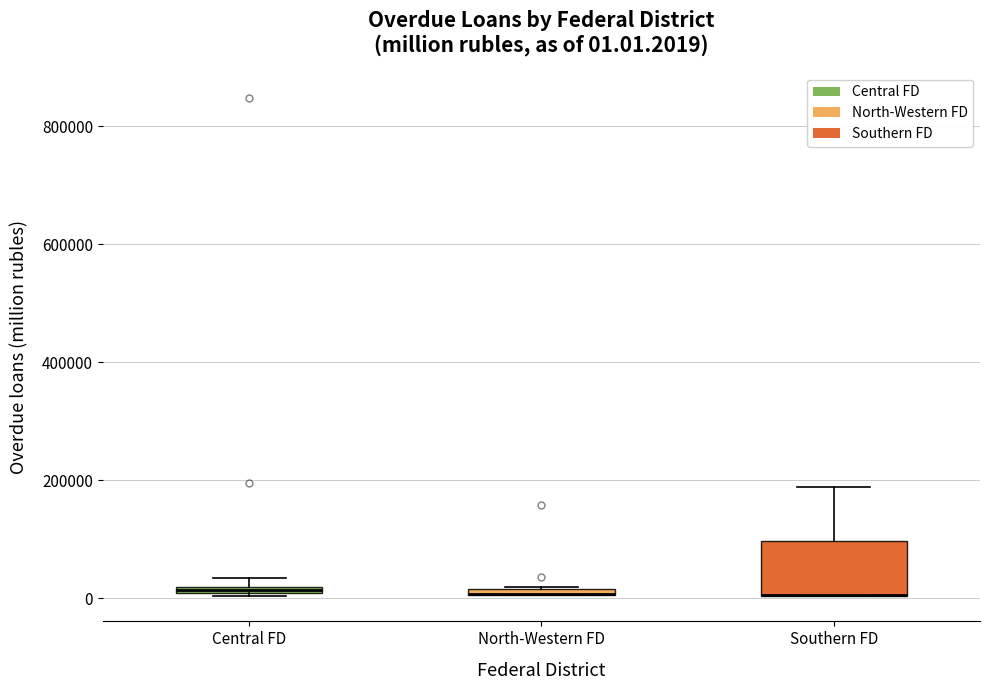

Which box is the tallest, from its lower edge to its upper edge?

Southern FD